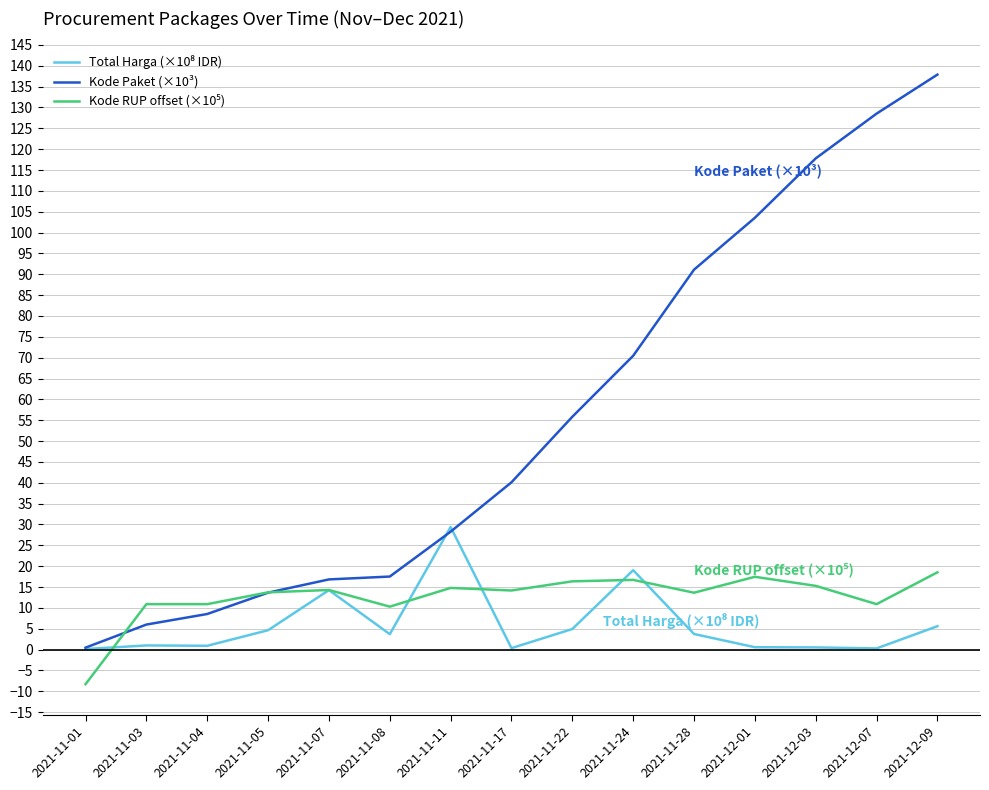

The Kode Paket (×10³) series shows 16.8 at 2021-11-07. True or false?

True